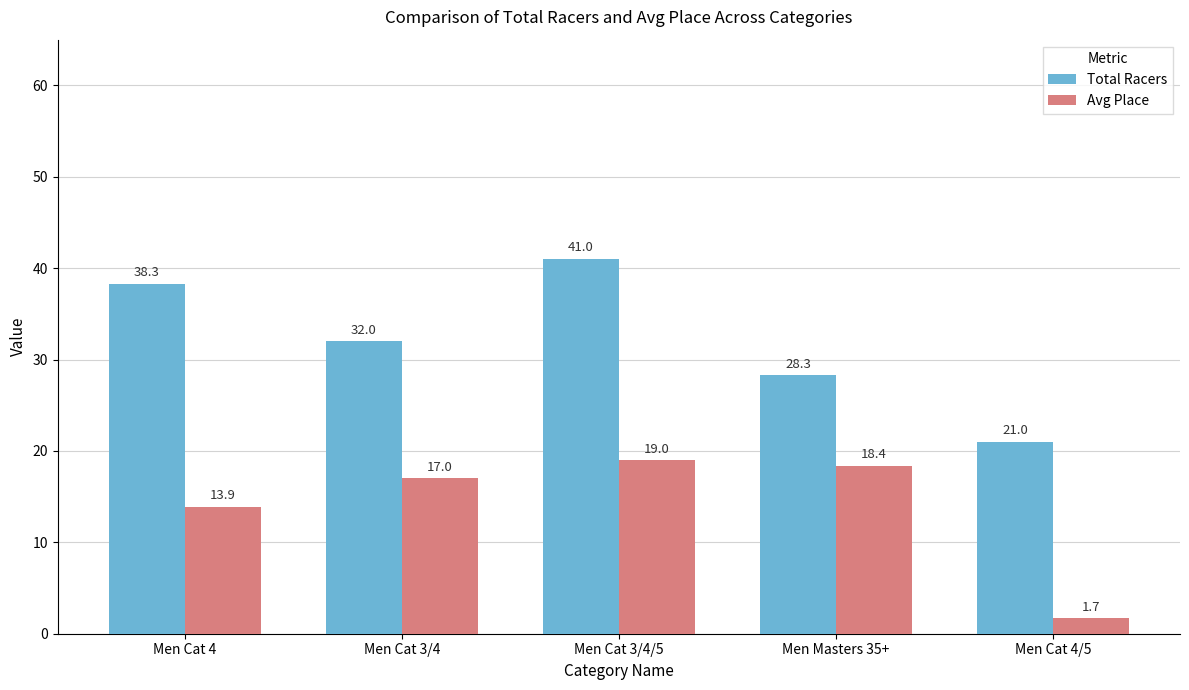

Read the Avg Place value at Men Cat 4.

13.9